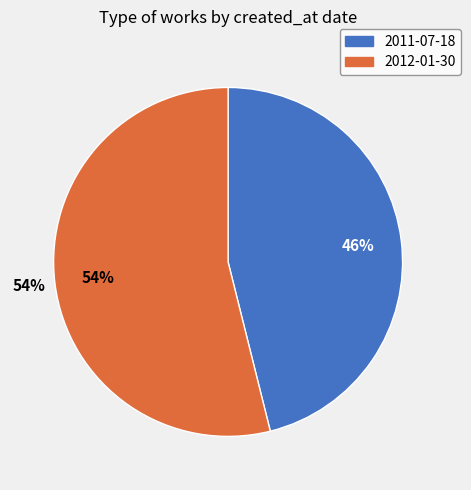

To the nearest percent, what portion does 2011-07-18 represent?

46%